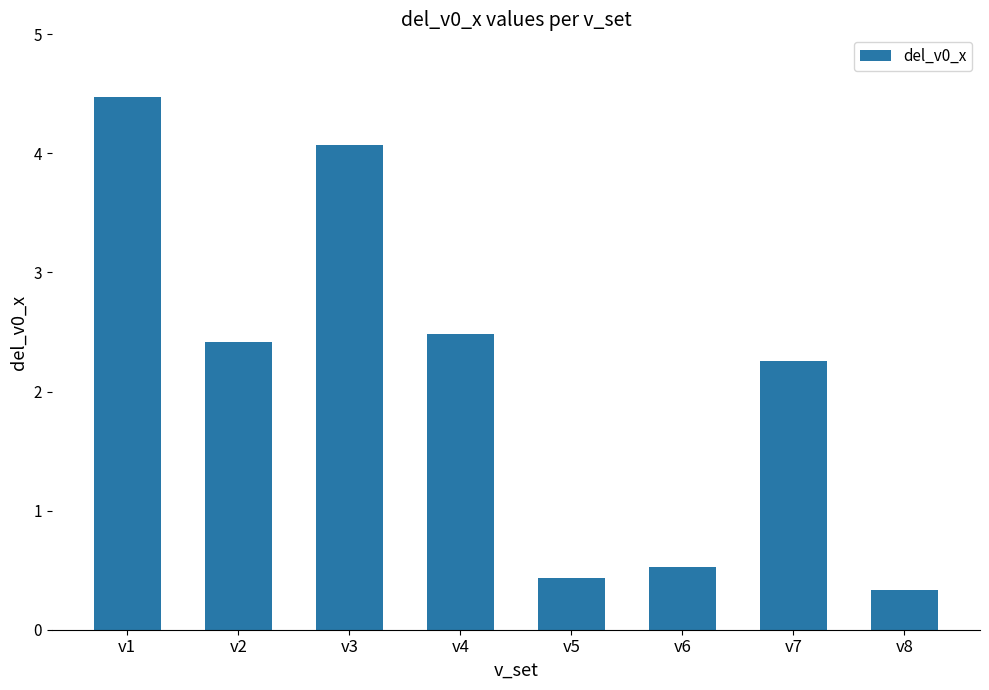

Approximately how many times larger is the value at v3 compared to v7?

1.8